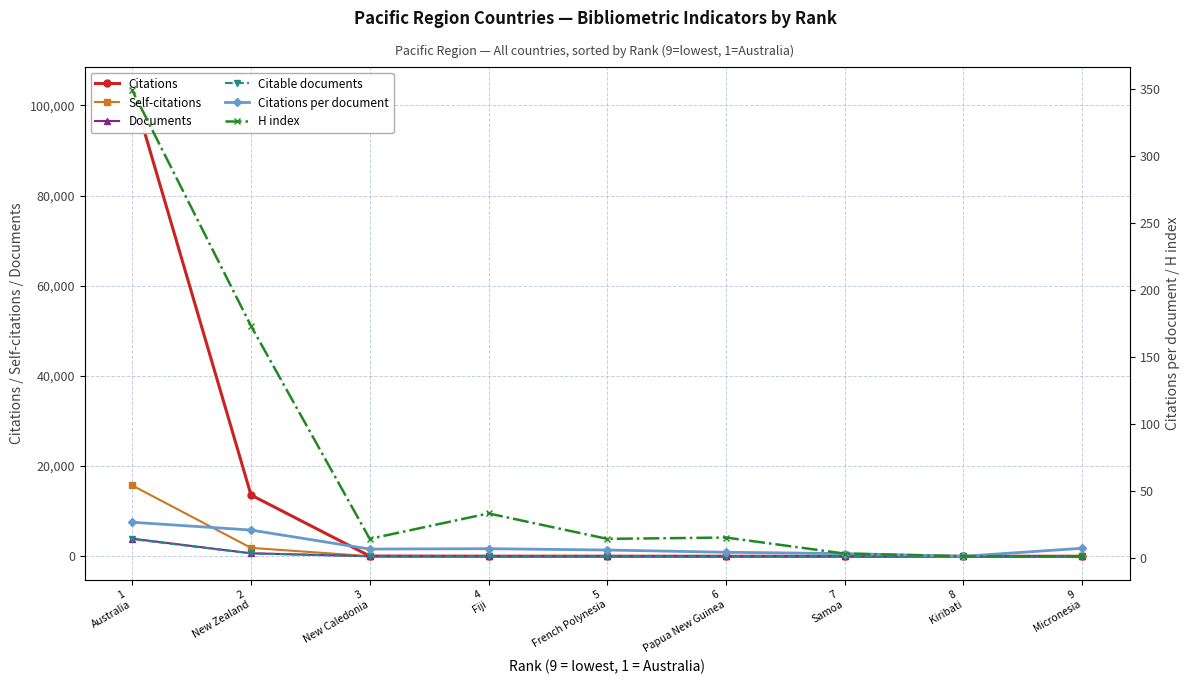

What is the total value across all series at 1
Australia?

127147.4